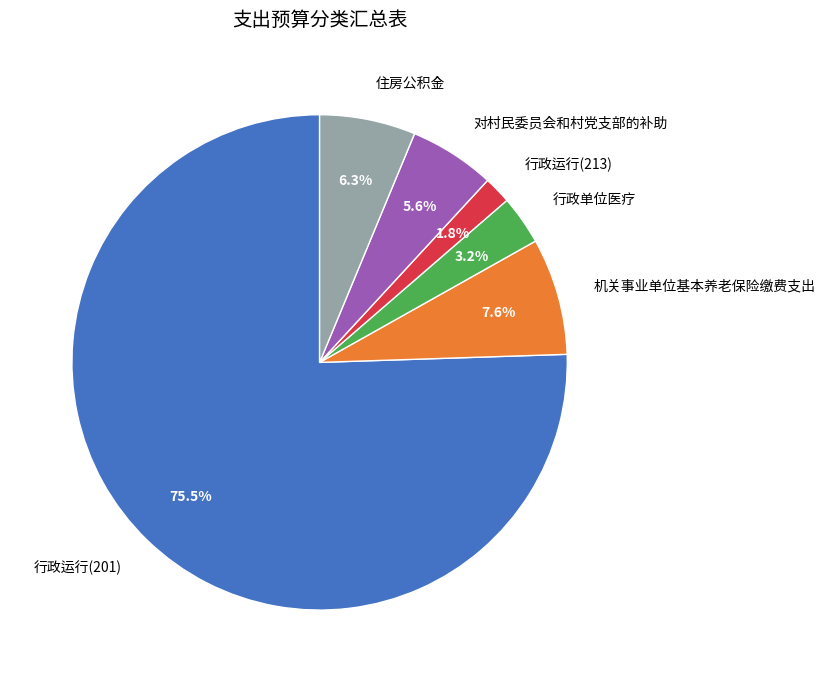

To the nearest percent, what percentage of the pie is 对村民委员会和村党支部的补助?

6%